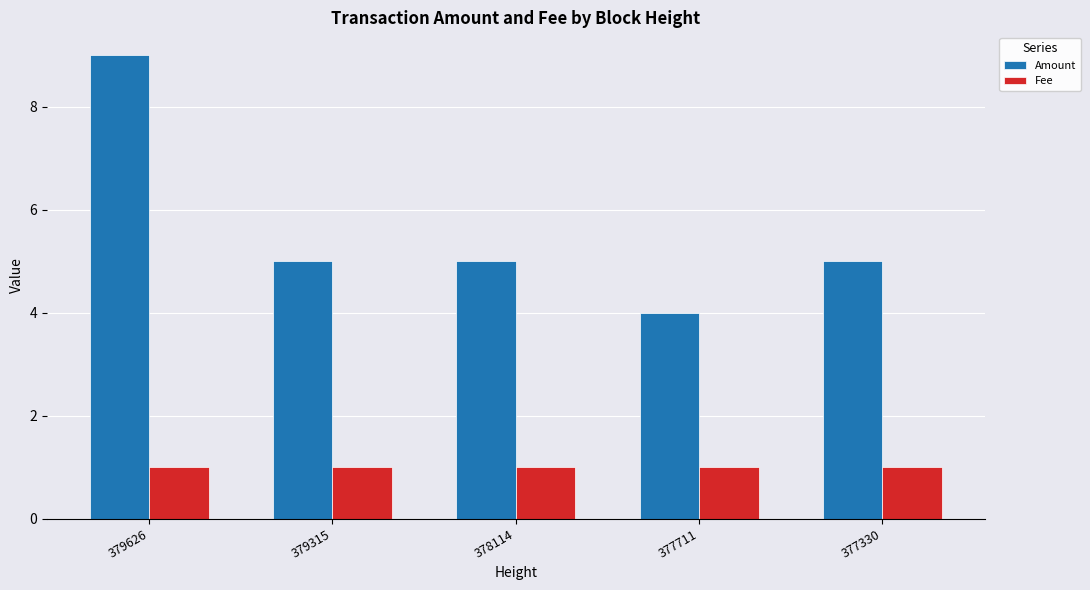

The Fee series shows 1 at 379626. True or false?

True